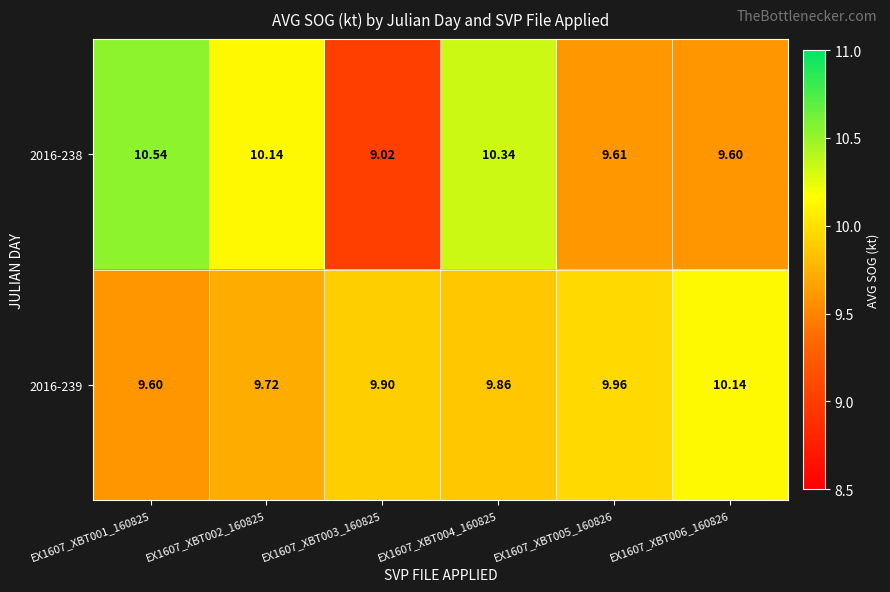

Is the value of 2016-238 at EX1607_XBT005_160826 greater than the value of 2016-239 at EX1607_XBT003_160825?

No